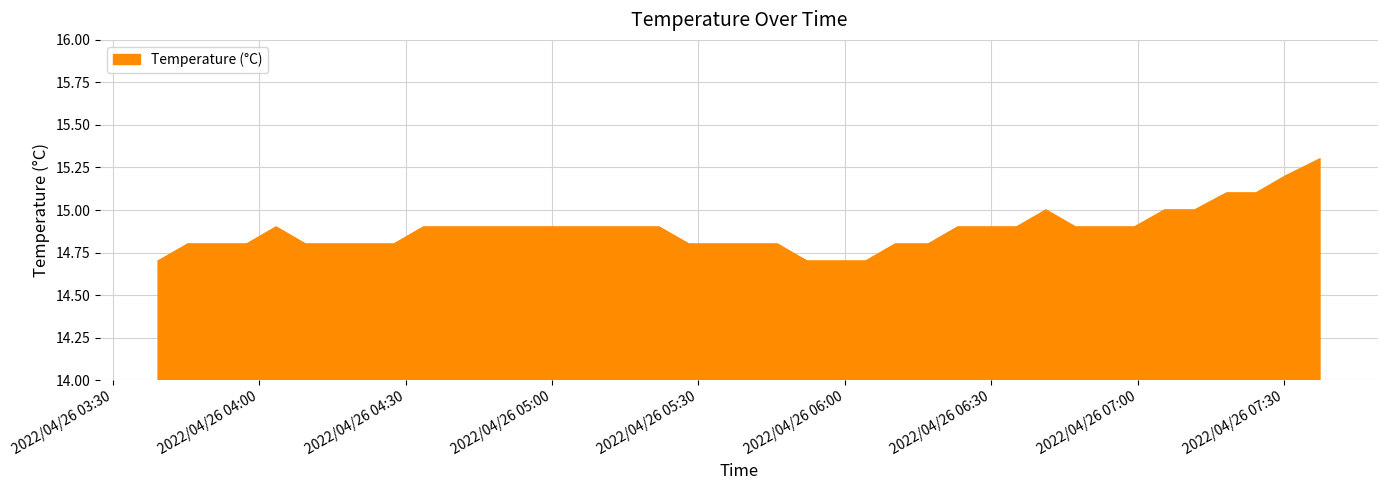

What is the smallest value displayed?

14.7